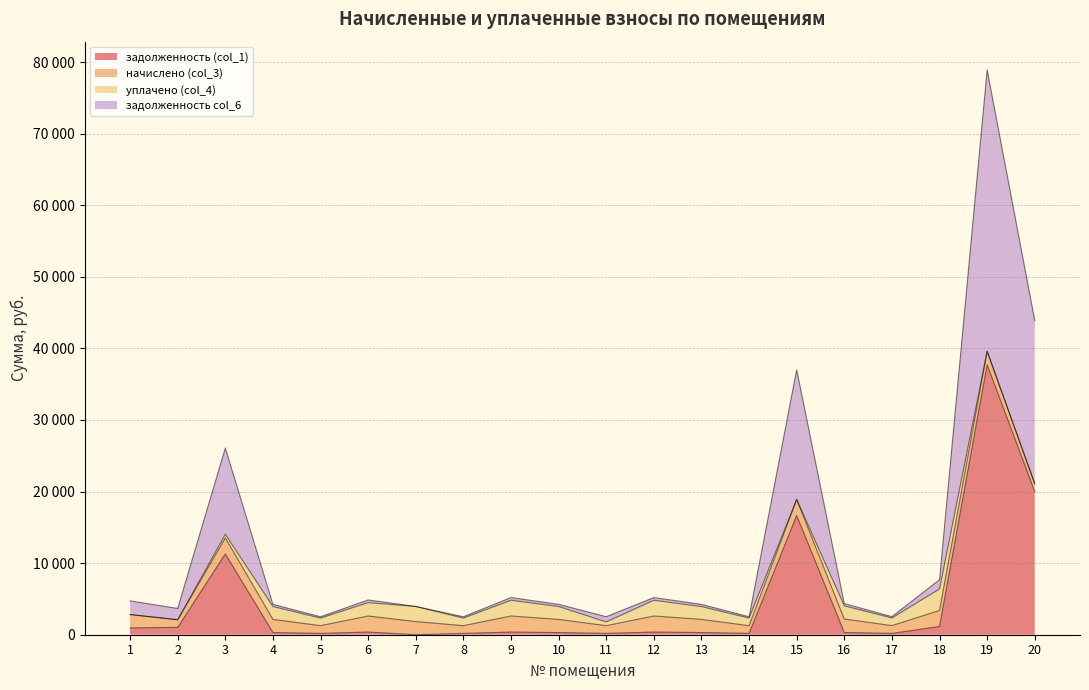

Rank the categories by задолженность (col_1) value from lowest to highest.

7, 11, 5, 8, 14, 17, 10, 4, 13, 16, 6, 9, 12, 1, 2, 18, 3, 15, 20, 19